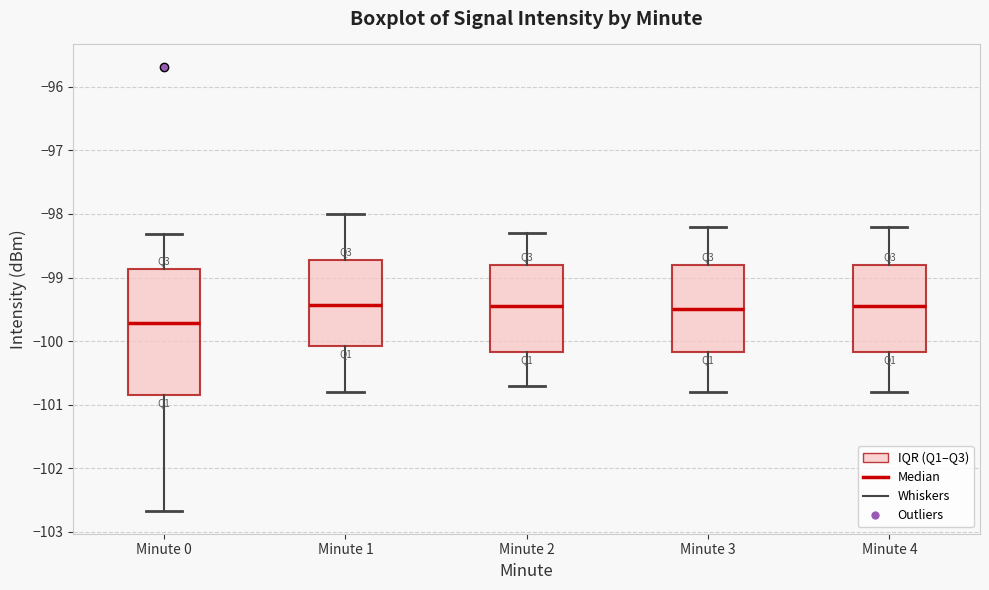

Reading left to right, read every box against the y-axis: the position of its median line, the range the box covers, and the ends of its whiskers. The values are not printed on the chart, so give them approximately, as read against the axis.

Minute 0: median -99.7, box -100.9 to -98.9, whiskers -102.7 to -98.3
Minute 1: median -99.4, box -100.1 to -98.7, whiskers -100.8 to -98.0
Minute 2: median -99.4, box -100.2 to -98.8, whiskers -100.7 to -98.3
Minute 3: median -99.5, box -100.2 to -98.8, whiskers -100.8 to -98.2
Minute 4: median -99.4, box -100.2 to -98.8, whiskers -100.8 to -98.2